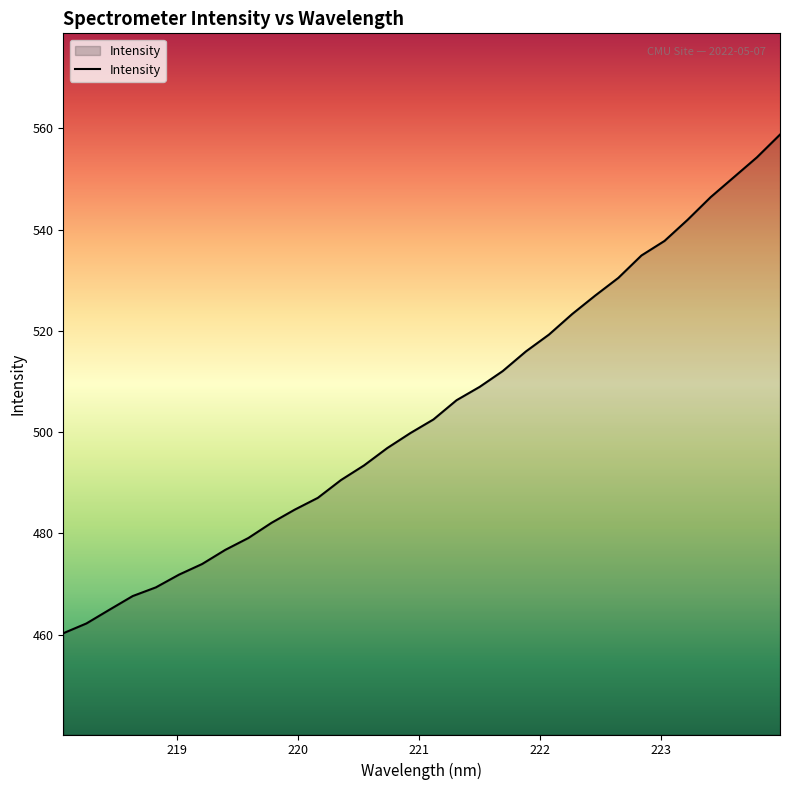

What is the smallest value displayed?

460.3